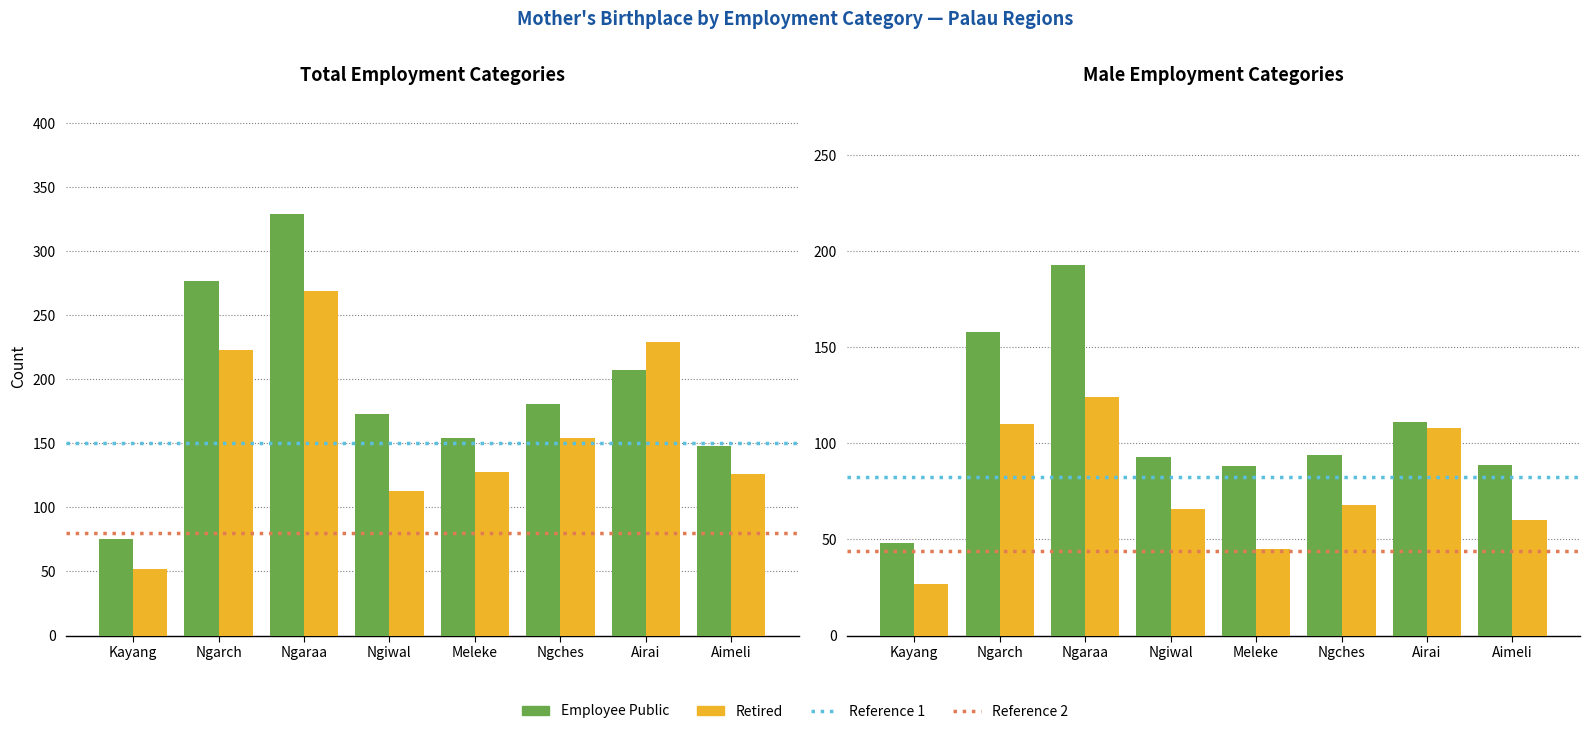

What is the value of the male_public bar at the 2nd from the left?

158